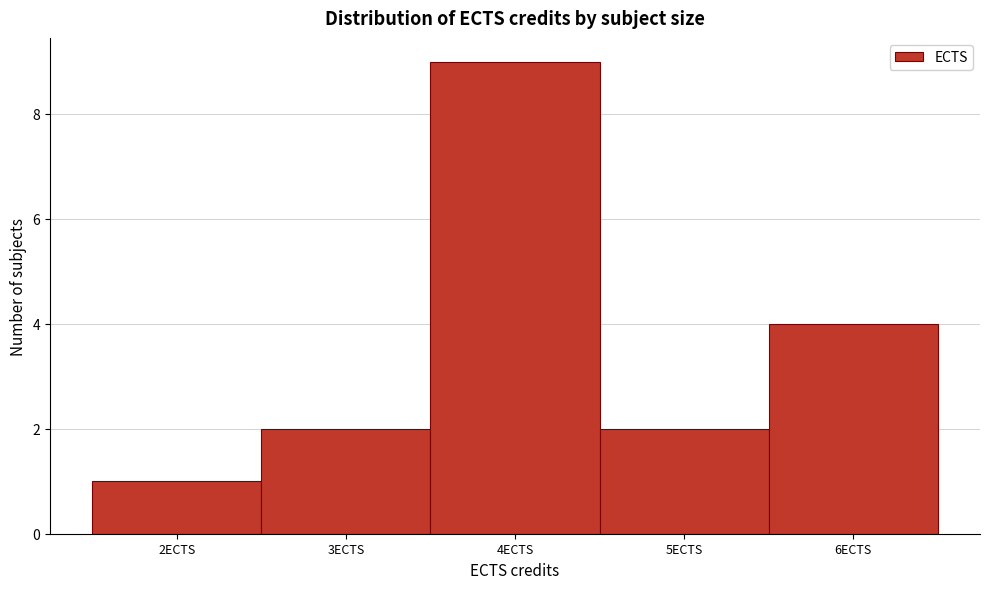

Reading left to right, list every bar in this chart as the range it spans on the x-axis followed by its height. The values are not printed on the chart, so give them approximately, as read against the axis.

1.5 to 2.5: 1
2.5 to 3.5: 2
3.5 to 4.5: 9
4.5 to 5.5: 2
5.5 to 6.5: 4